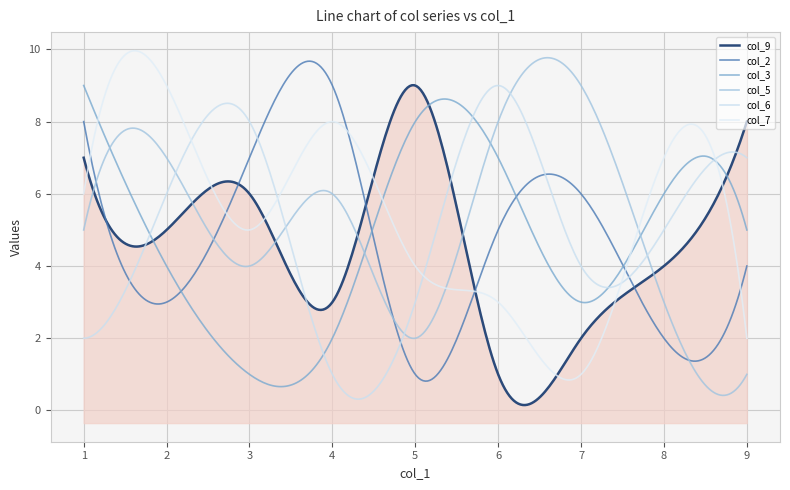

How many data points in col_6 are above 5?

4